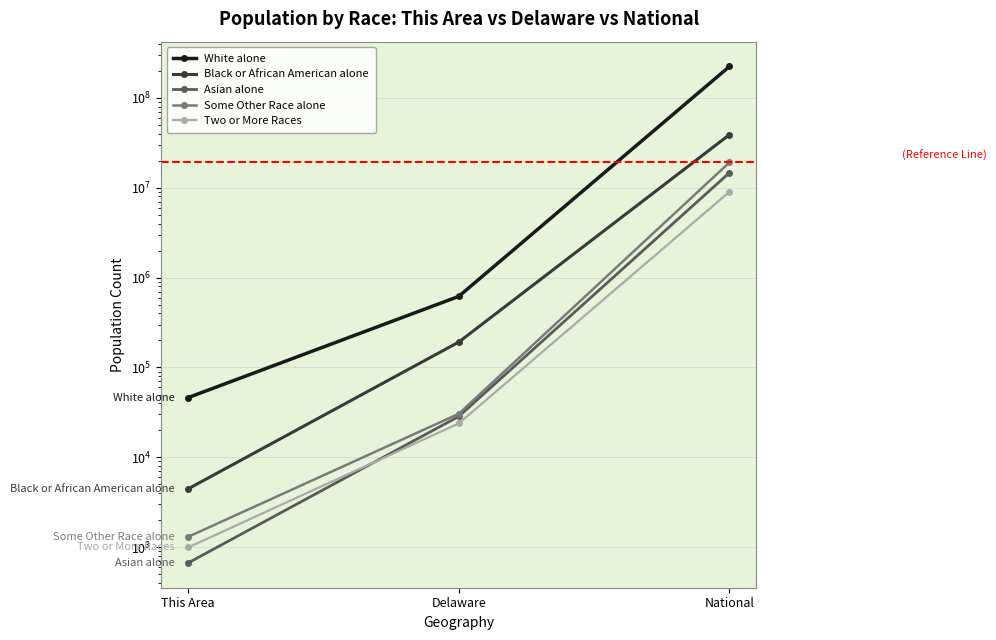

How many values in the White alone series are below 618617?

1